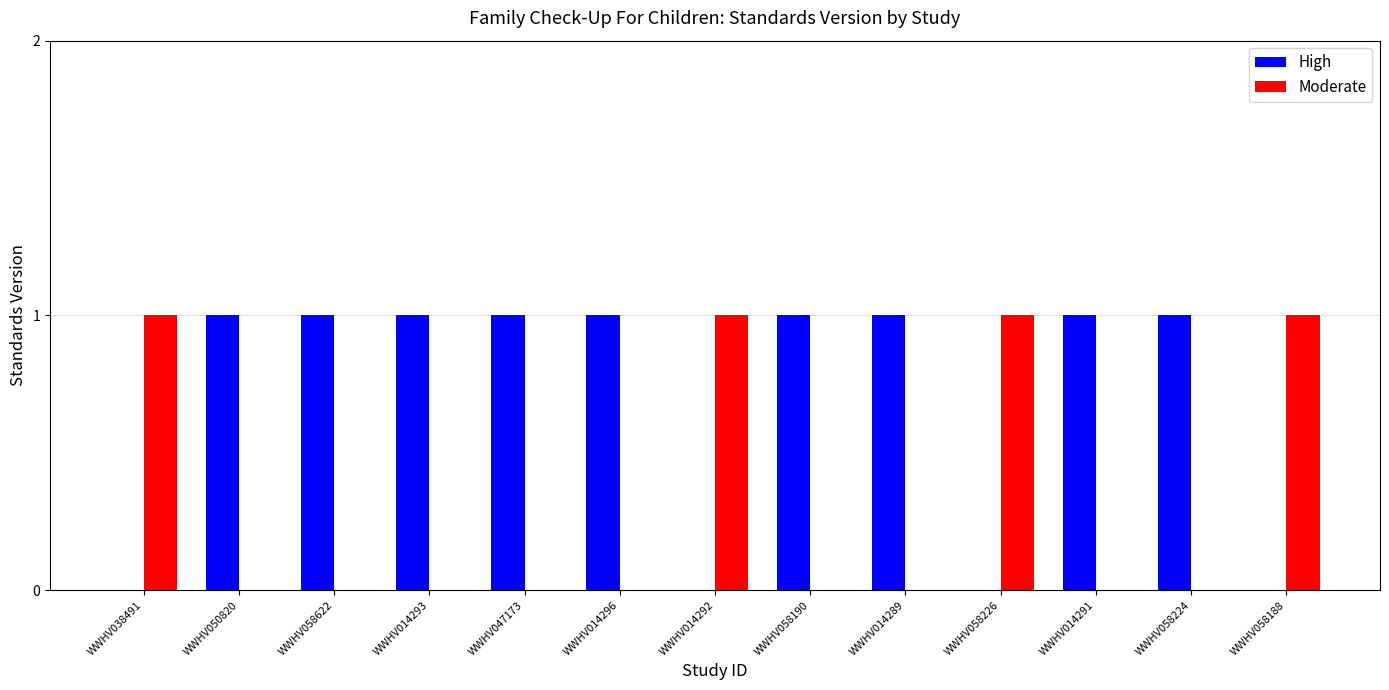

True or false: High has a value of 0 at WWHV058188.

True